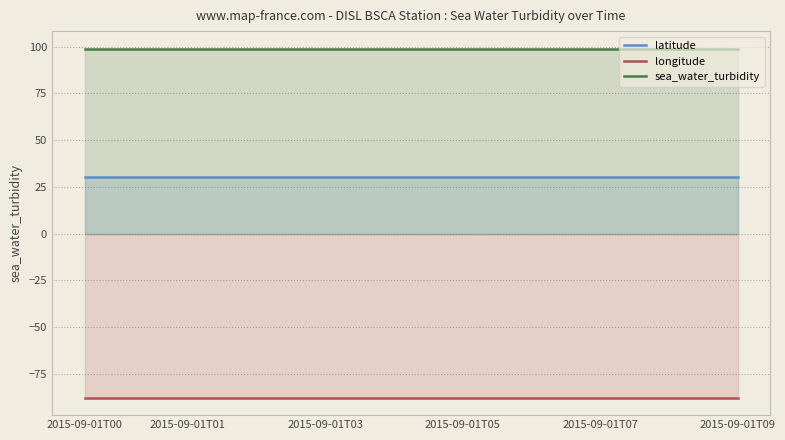

At 2015-09-01T02:30, list the series in order from largest to smallest.

sea_water_turbidity, latitude, longitude